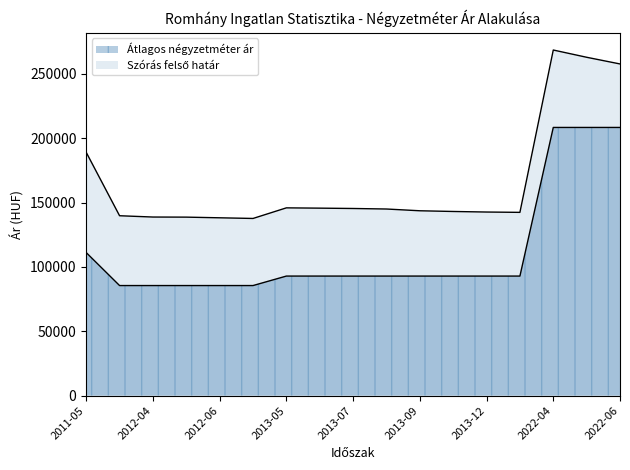

What is the label of the 8th point from the left?

2013-06